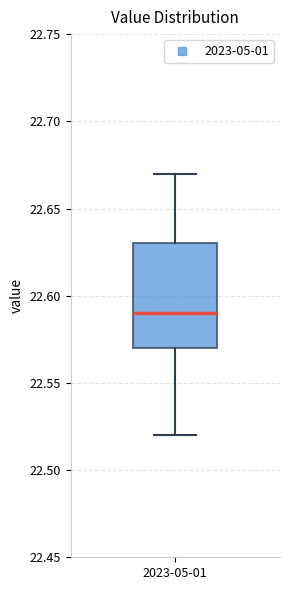

Where does the lower whisker of the box for 2023-05-01 end on the y-axis? The values are not printed on the chart, so give them approximately, as read against the axis.

22.52